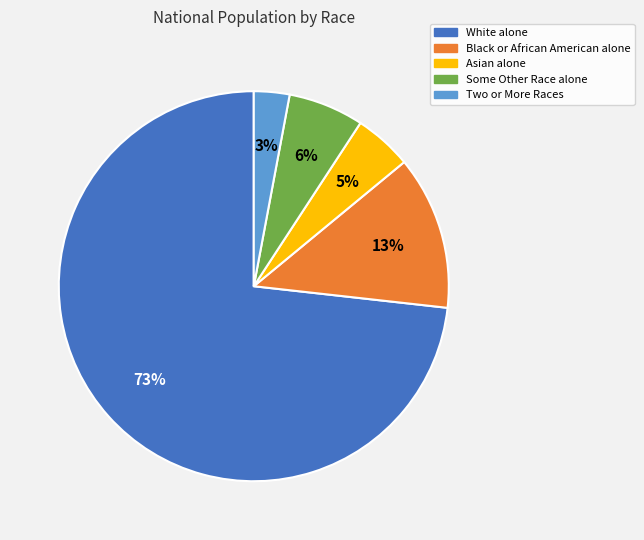

Rank the categories by value from highest to lowest.

White alone, Black or African American alone, Some Other Race alone, Asian alone, Two or More Races